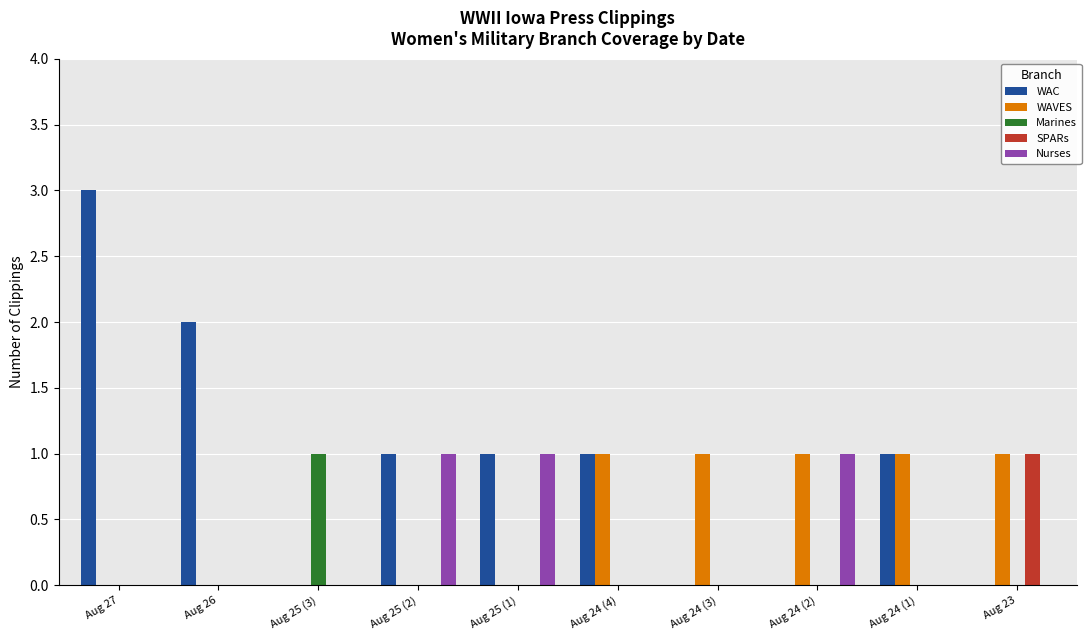

The value of Nurses at Aug 24 (3) is 0. True or false?

True